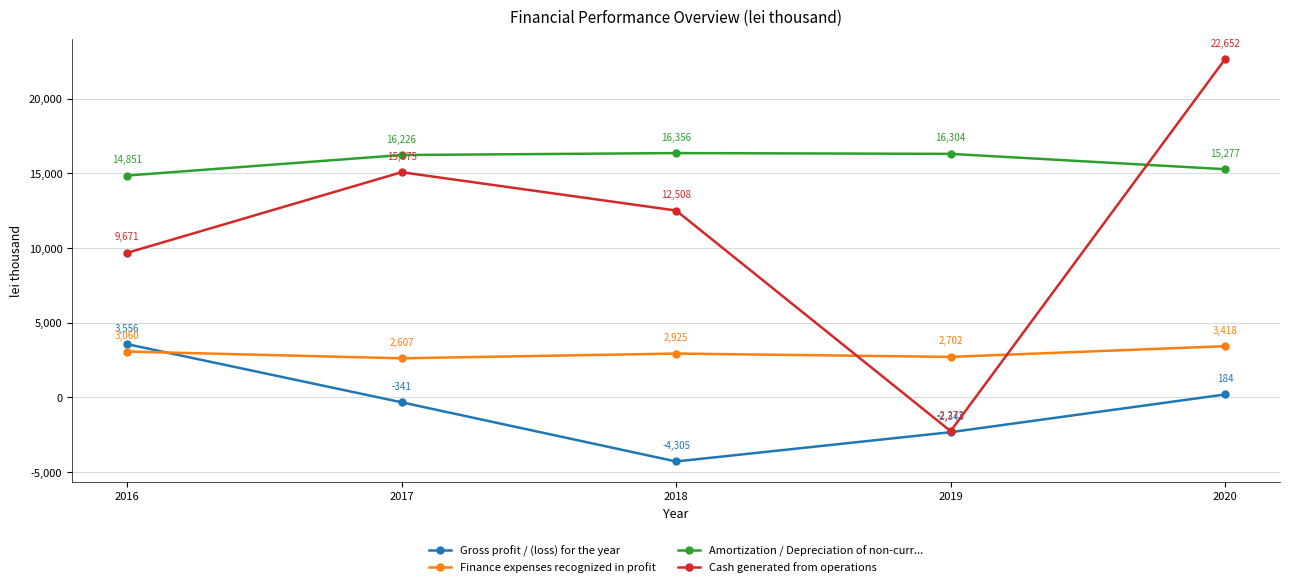

How many distinct data groups are displayed?

4